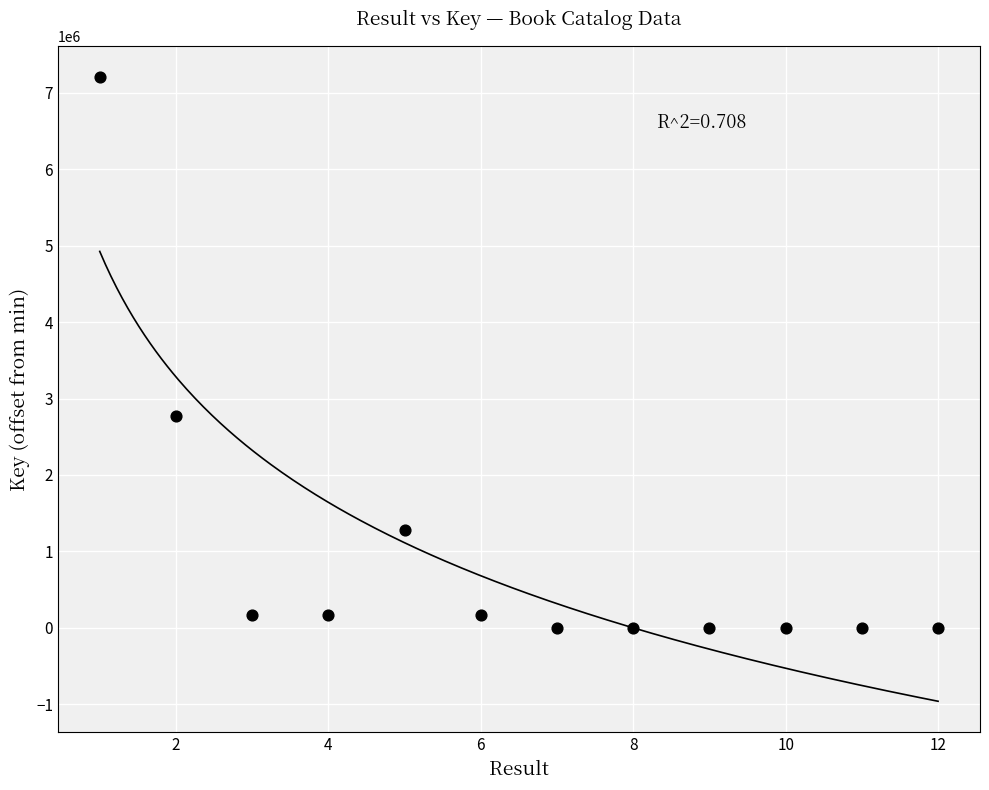

What is the range of X values (max minus min)?

11